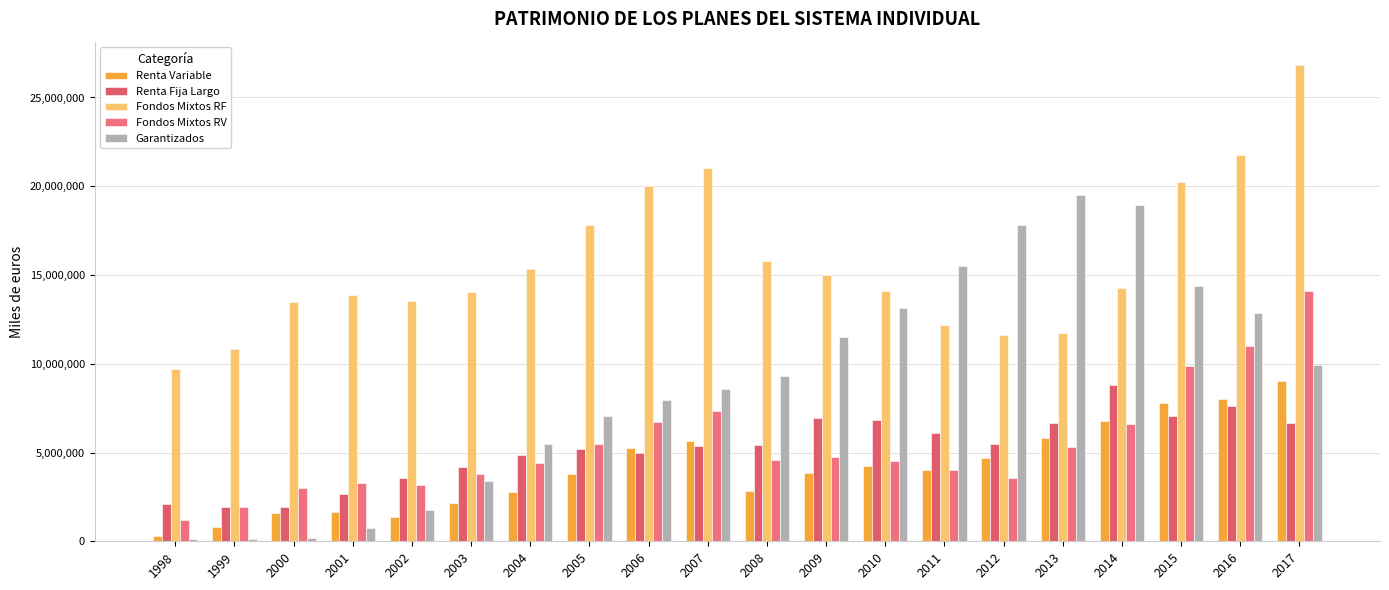

What is the difference between the Fondos Mixtos RF values at 2006 and 1999?

9155213